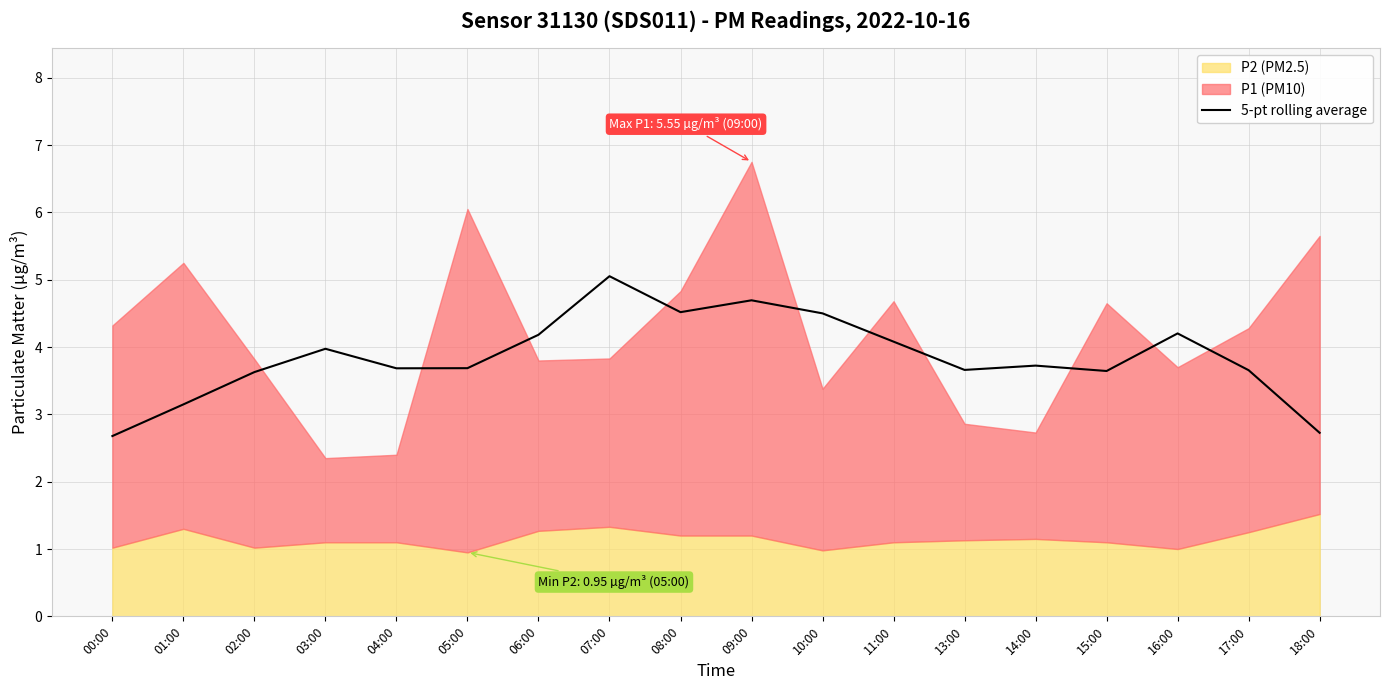

The 5-pt rolling average series shows 3.7 at 17:00. True or false?

True